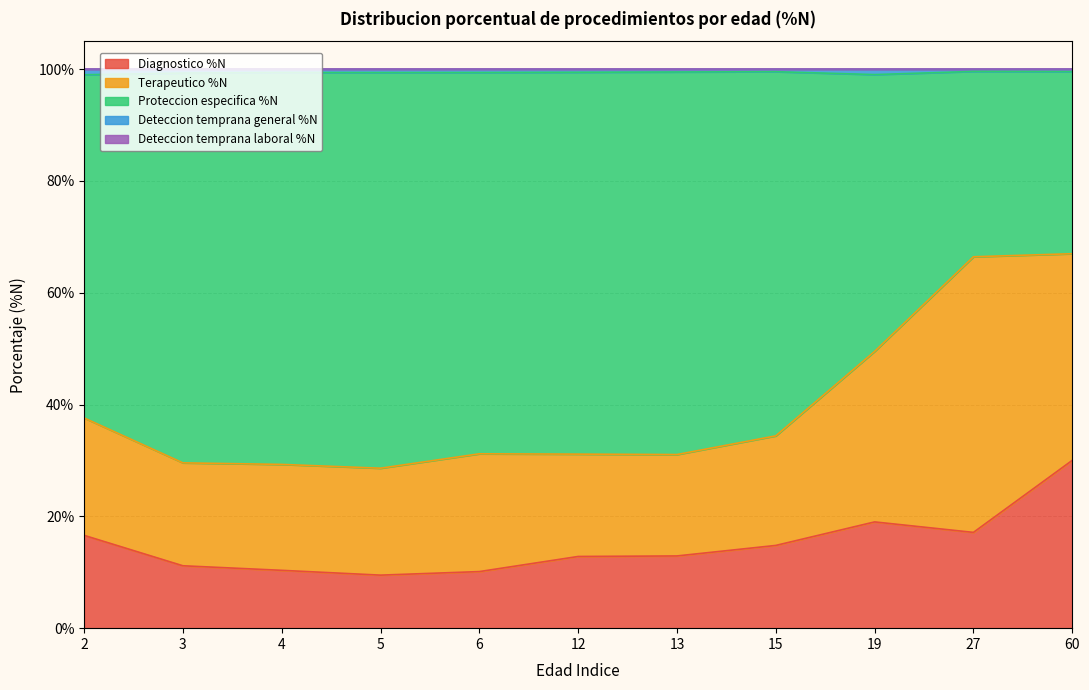

The Diagnostico %N series shows 10.3 at 4. True or false?

True